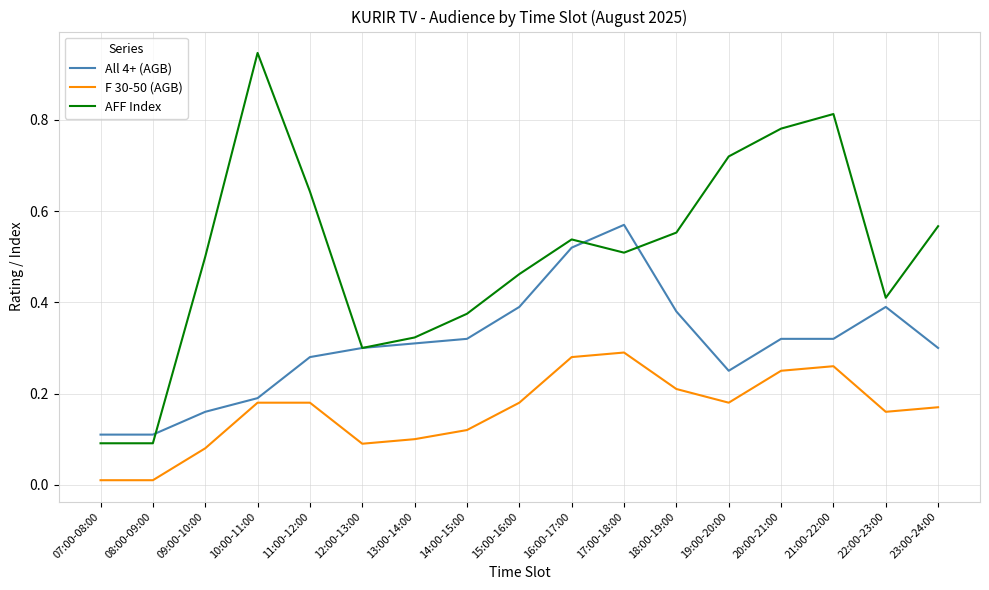

Which series has the largest total across all categories?

AFF Index